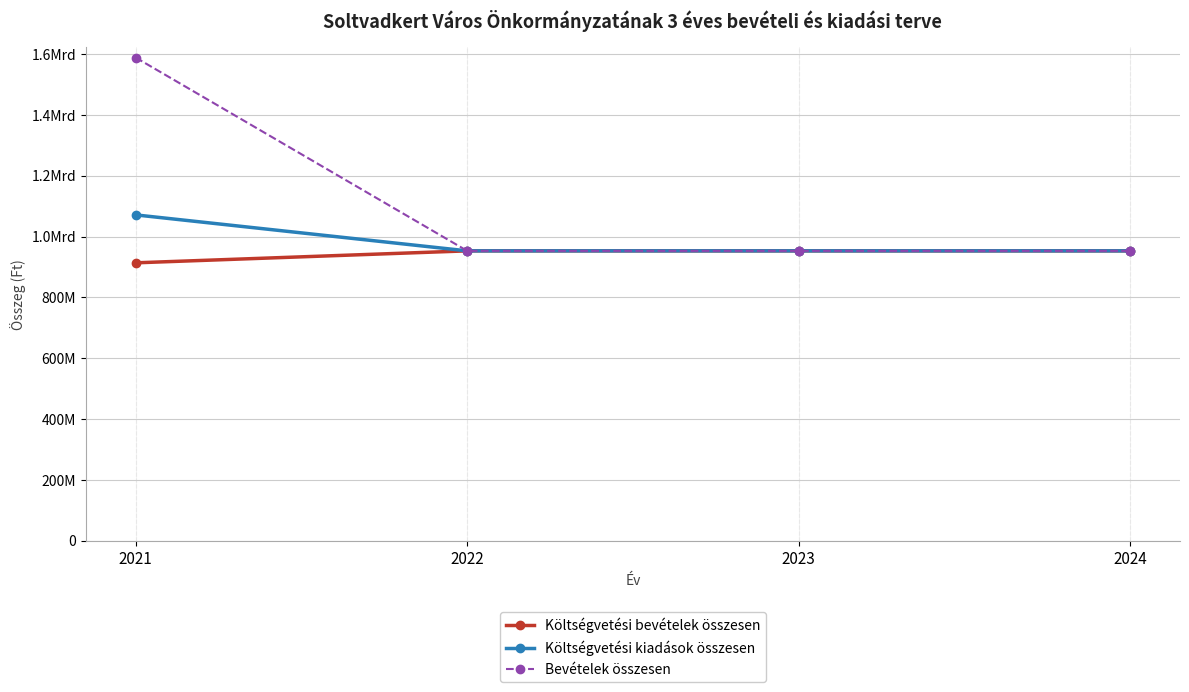

Reading left to right, what are all the values shown in this chart?

Költségvetési bevételek összesen: 913645280	953000000	953000000	953000000
Költségvetési kiadások összesen: 1071210677	953000000	953000000	953000000
Bevételek összesen: 1588322135	953000000	953000000	953000000